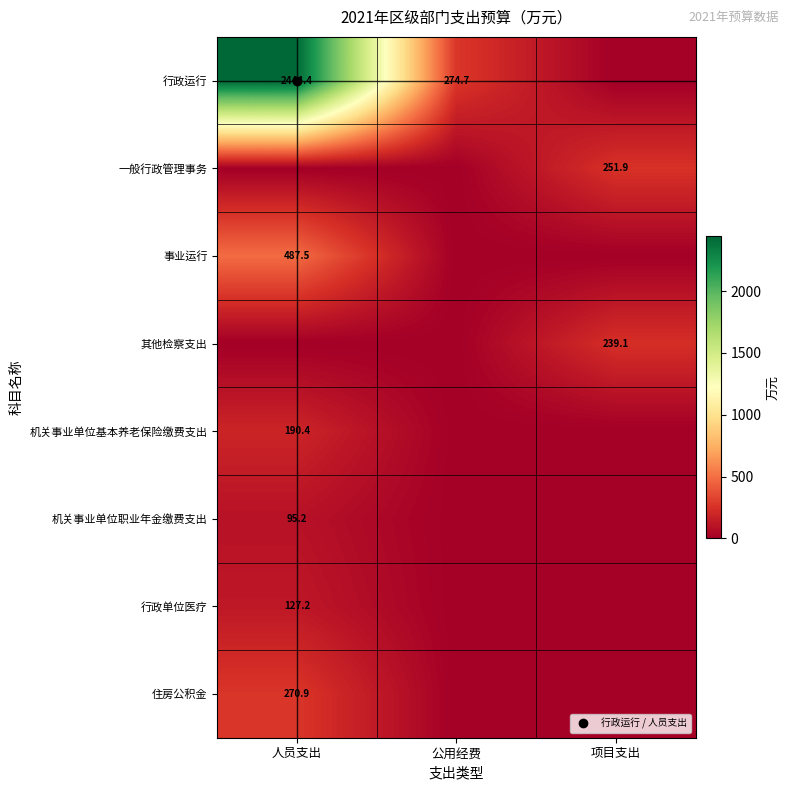

Is it true that 其他检察支出 equals -79.4 at 公用经费?

False